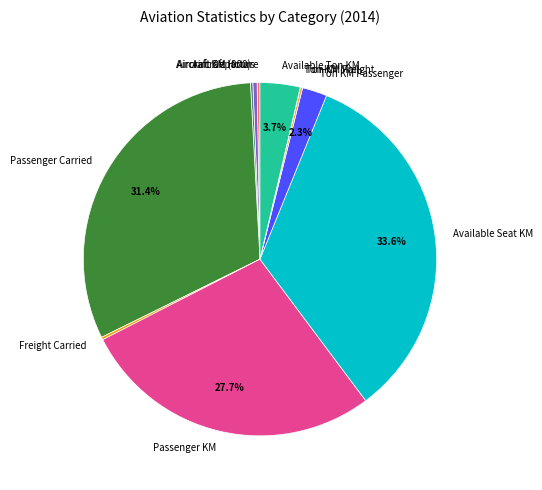

True or false: Passenger KM accounts for 39% of the total.

False